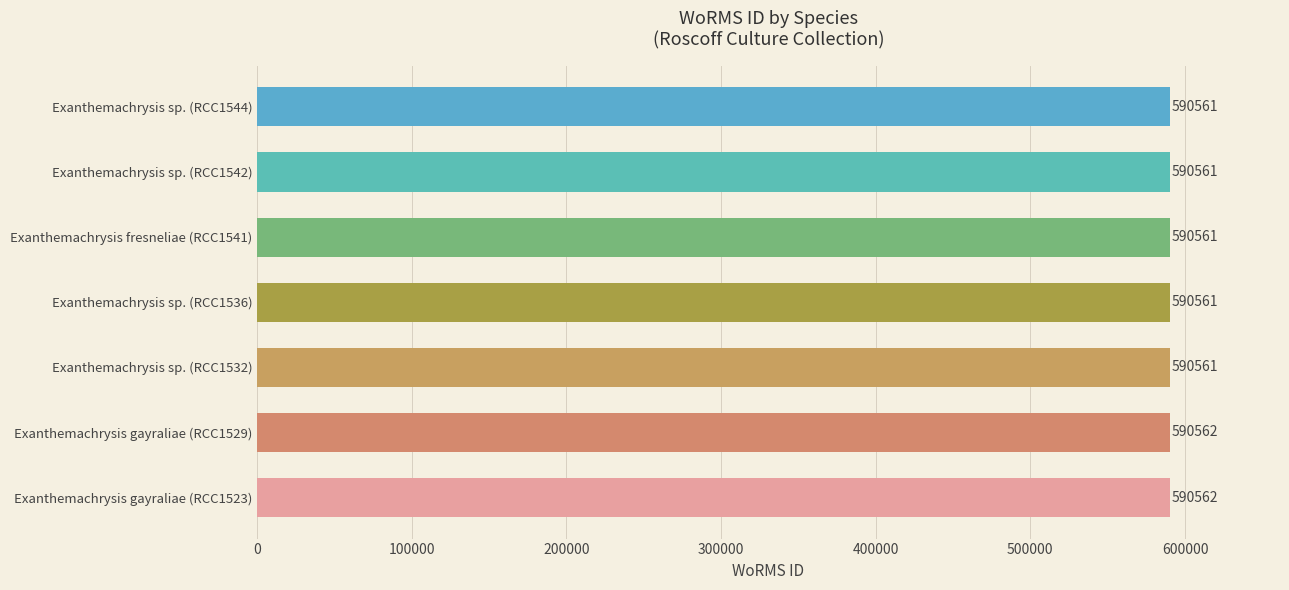

The chart shows a value of 199731 at Exanthemachrysis sp. (RCC1542). True or false?

False